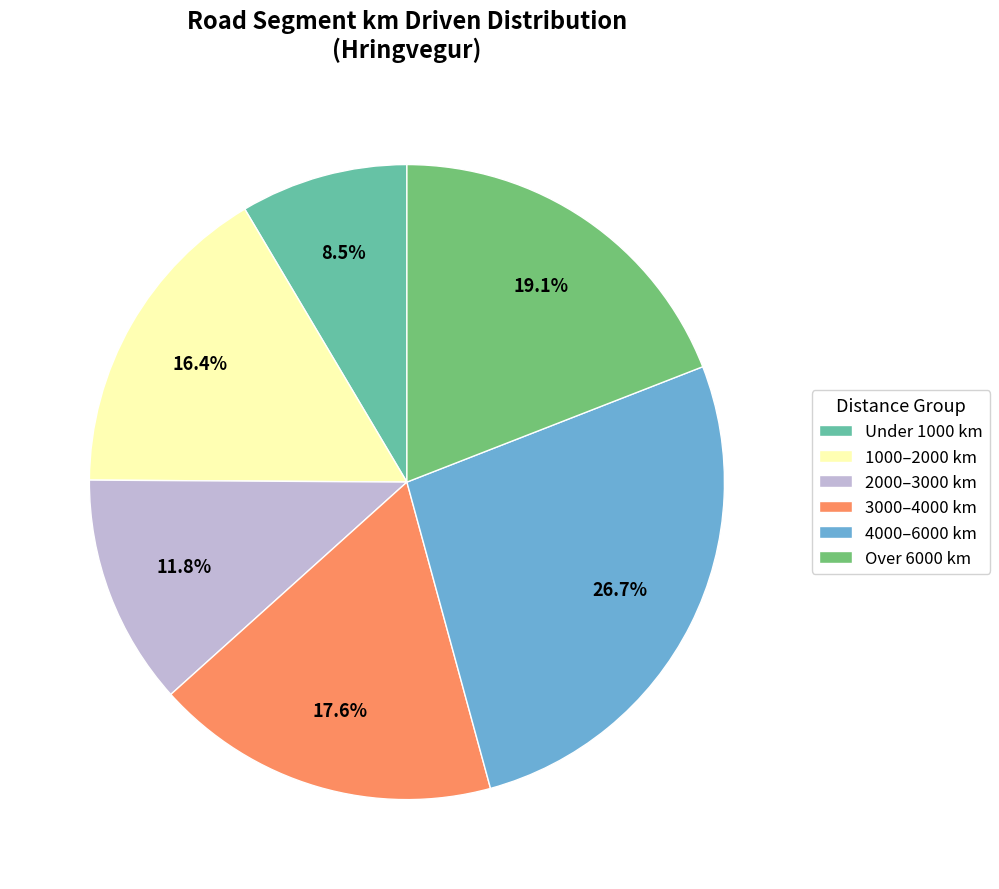

What is the smallest slice in the pie chart?

Under 1000 km